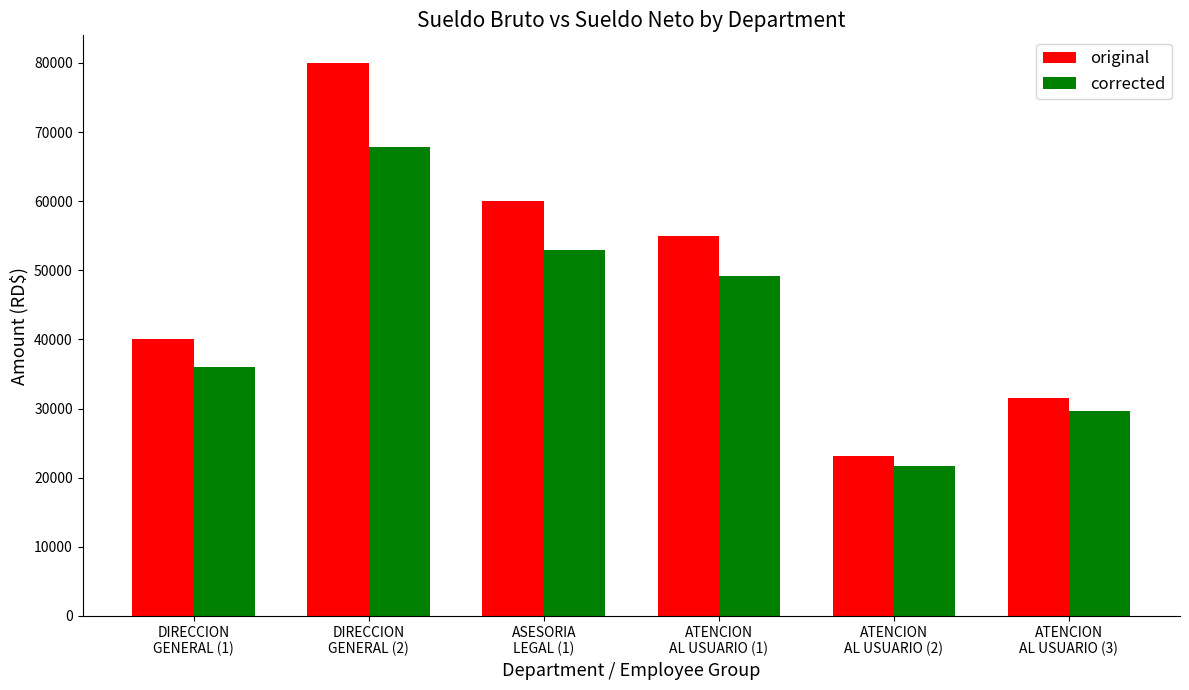

Is it true that original equals 38273.4 at ATENCION
AL USUARIO (2)?

False